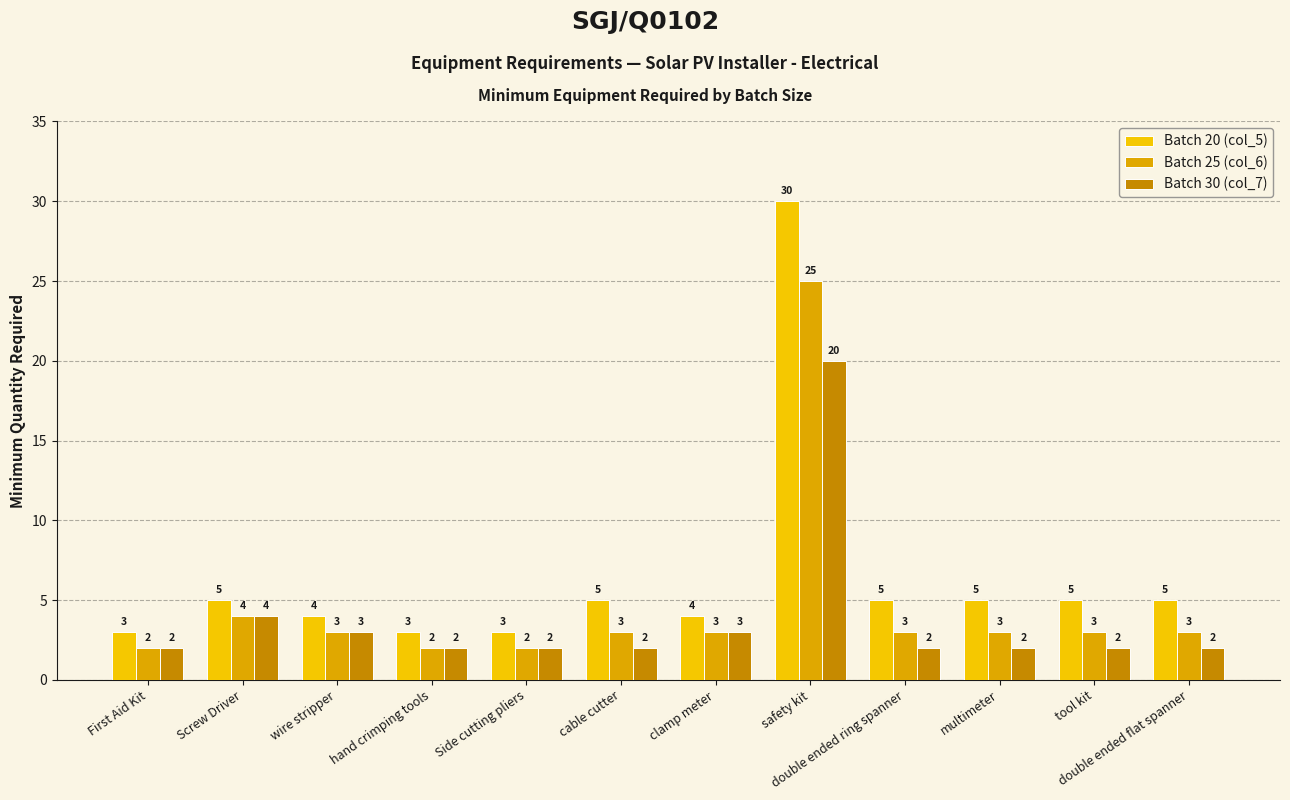

What is the value of the Batch 25 (col_6) bar at the 3rd from the left?

3